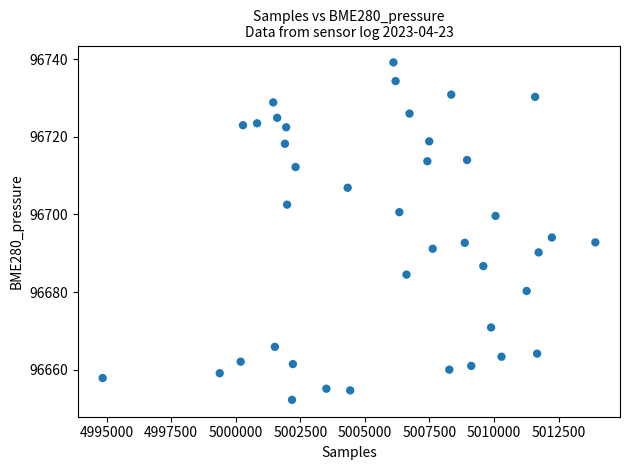

What is the range of Y values (max minus min)?

87.0